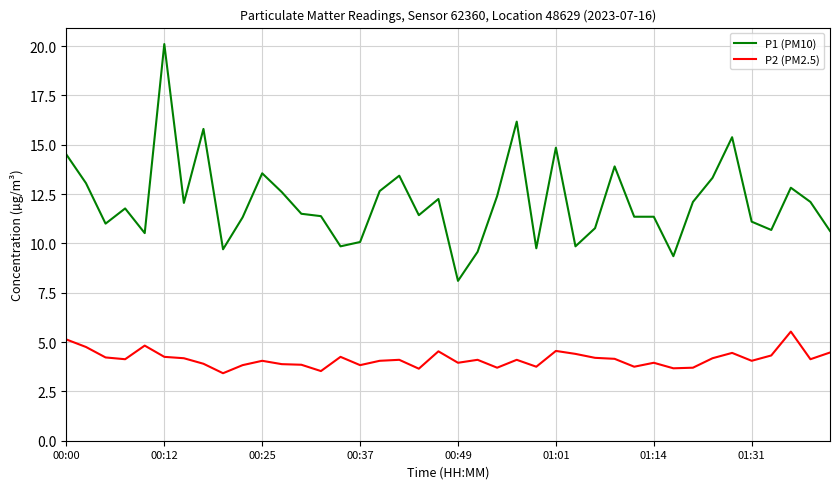

What is the lowest value of the P1 (PM10) series?

8.1